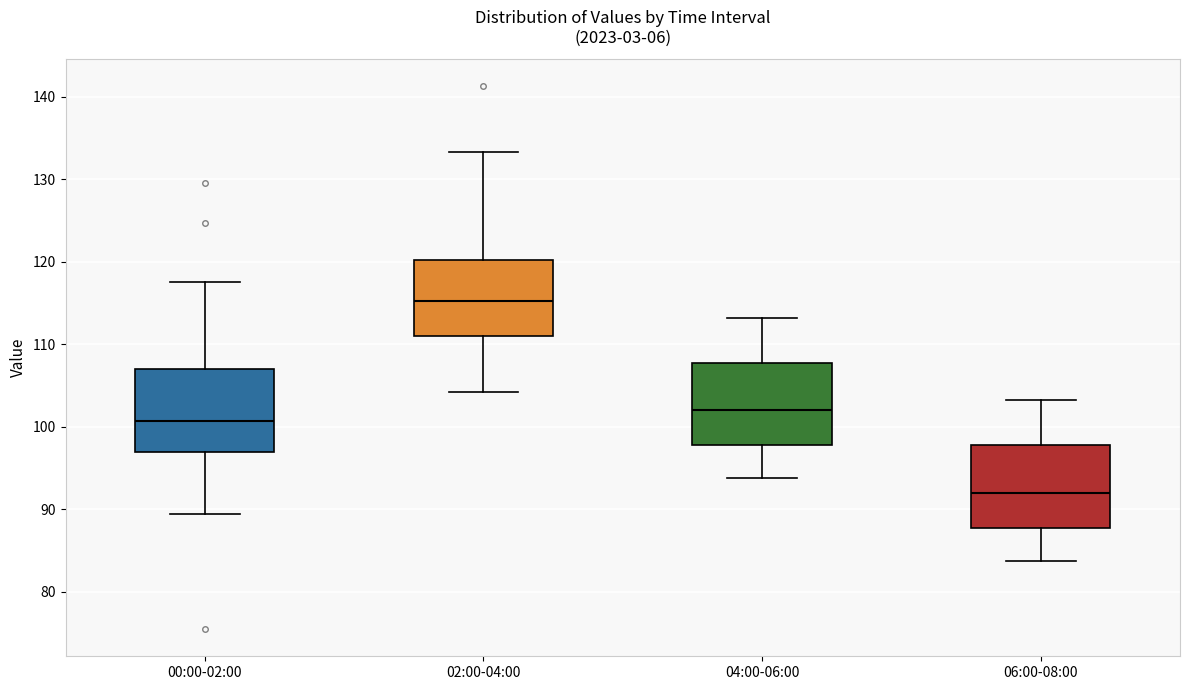

Which box's median line is the lowest?

06:00-08:00